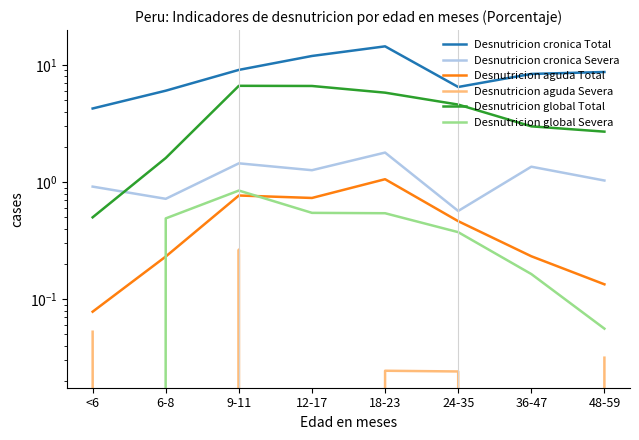

True or false: Desnutricion global Total has a value of 4.6 at 24-35.

True